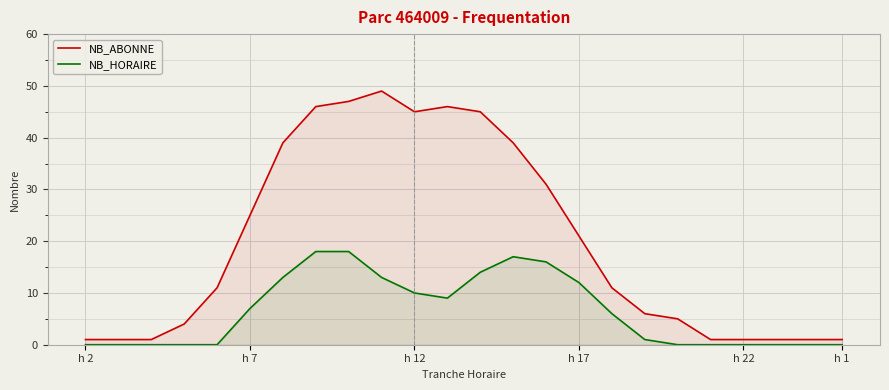

What is the difference between the maximum and minimum values in the NB_HORAIRE series?

18